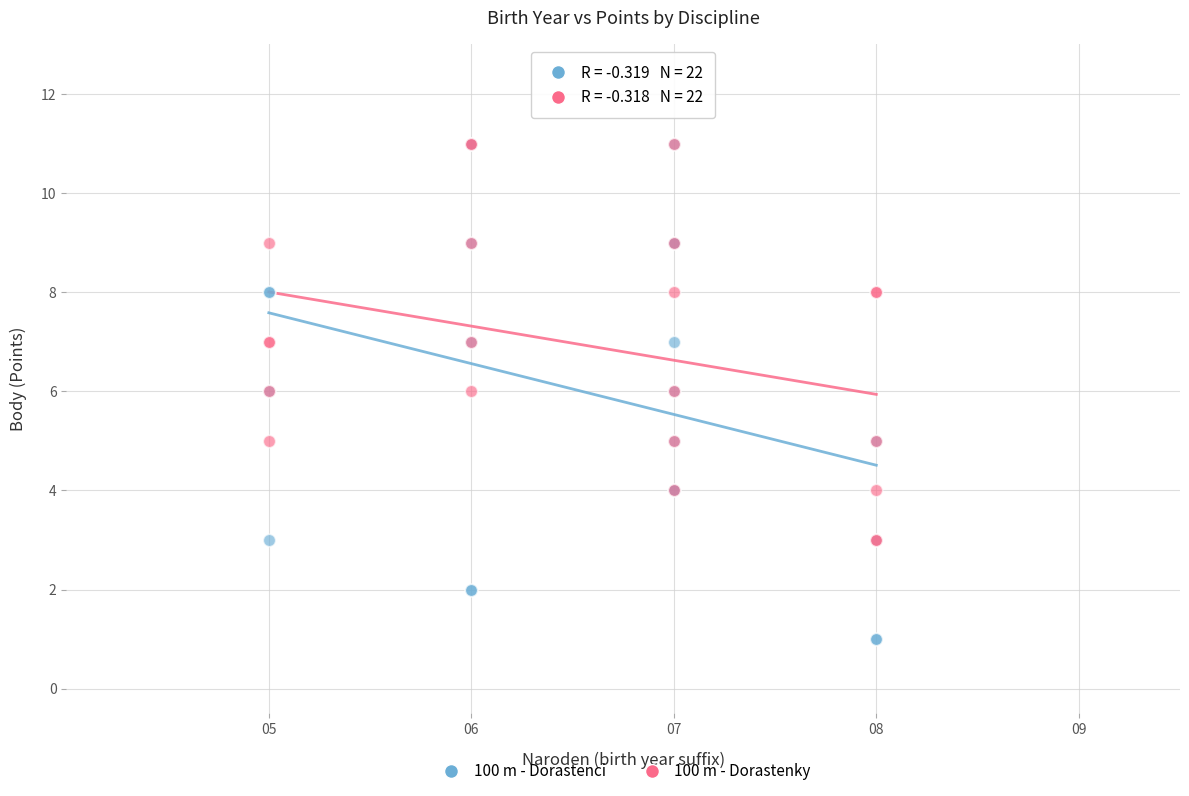

Which series contains the lowest Y value?

100 m - Dorastenci